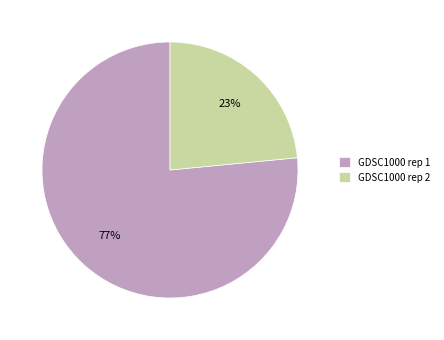

What is the largest slice in the pie chart?

GDSC1000 rep 1